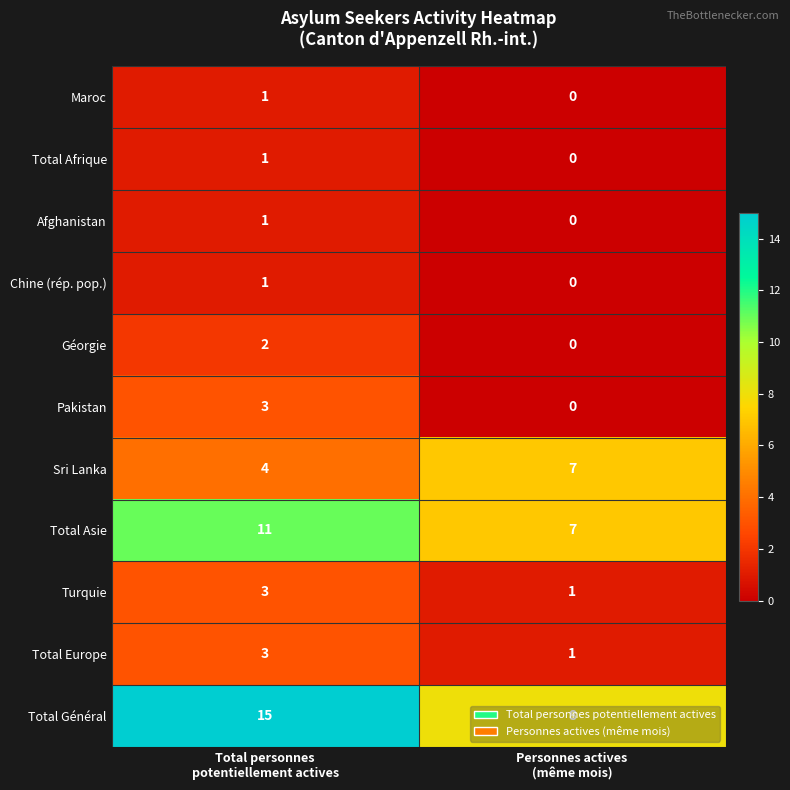

Which series has the widest spread of values?

Total Général